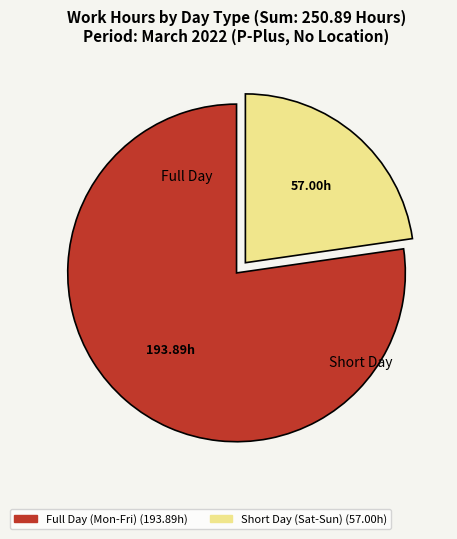

Is there any slice that represents more than half of the pie?

Yes